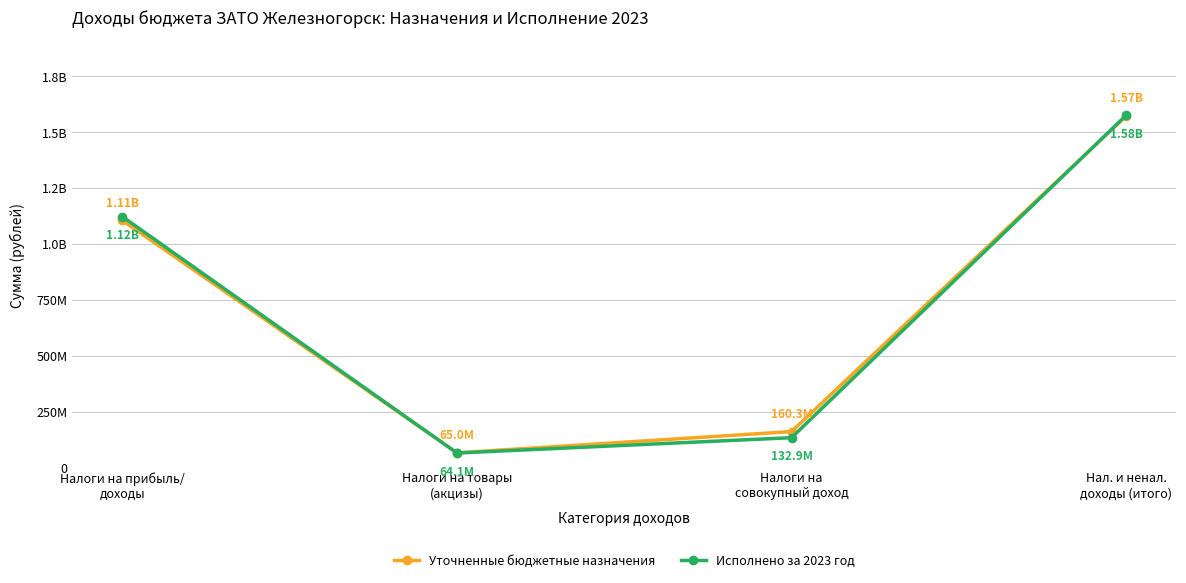

What is the label of the 2nd point from the left?

Налоги на товары
(акцизы)